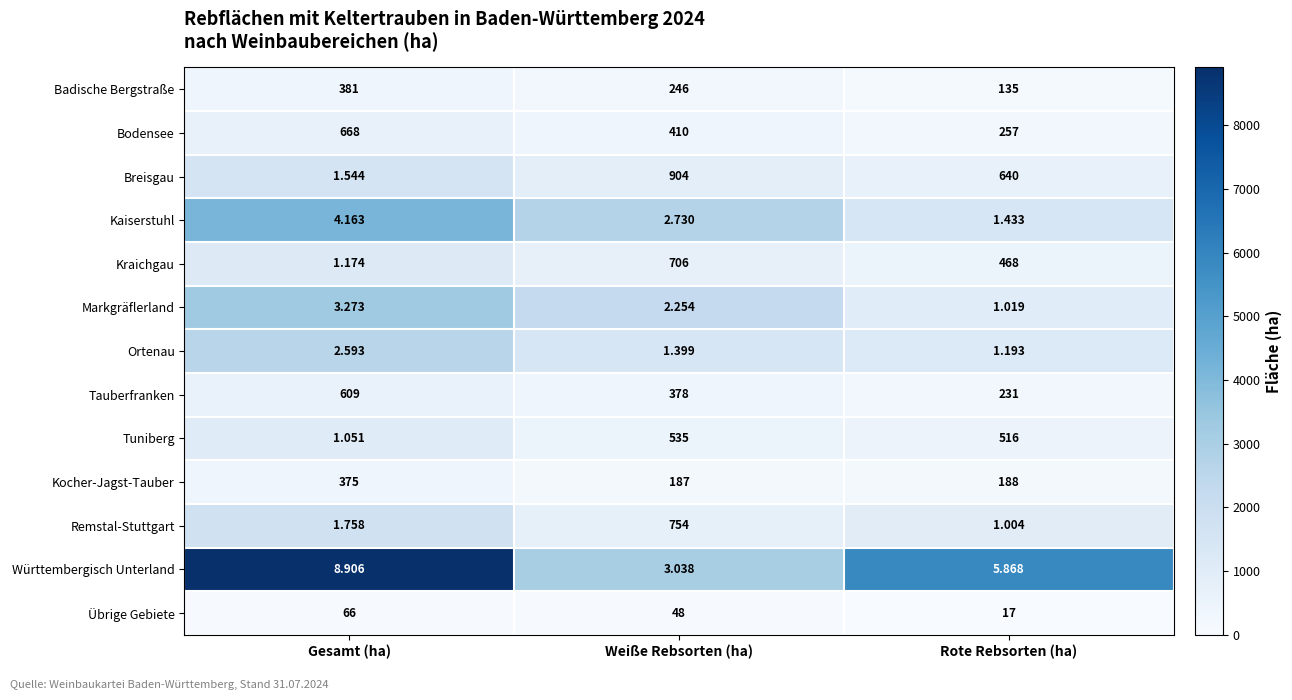

At which label does Kocher-Jagst-Tauber first exceed 188?

Gesamt (ha)